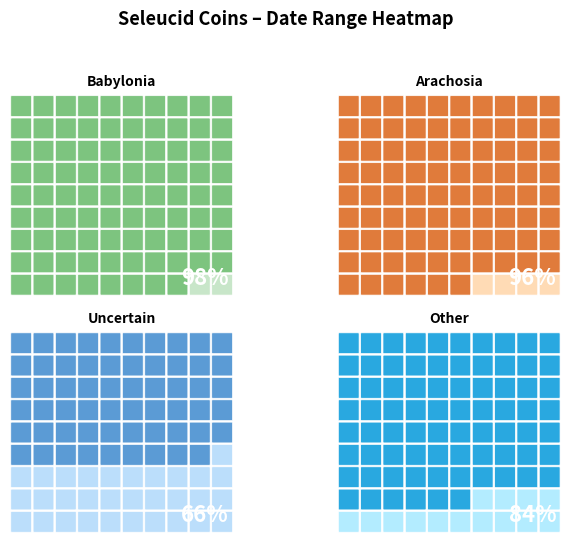

Count the values in the range -305 to -294.

2